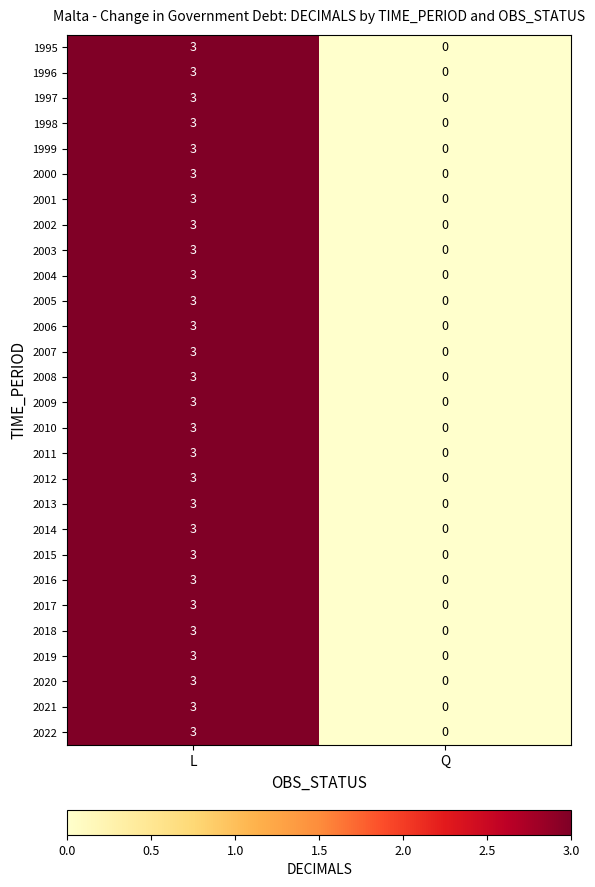

What is the sum of the 1996 values at Q and L?

3